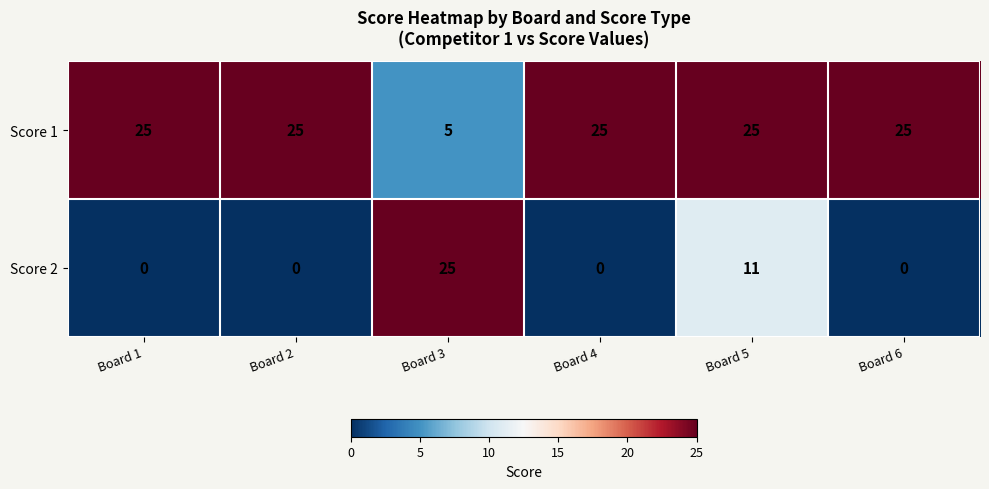

Between Board 4 and Board 5, which series saw the biggest shift?

Score 2